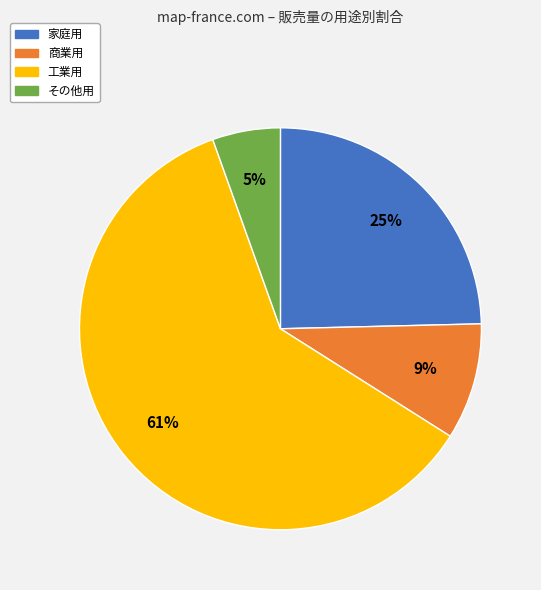

To the nearest percent, what percentage of the pie is その他用?

5%